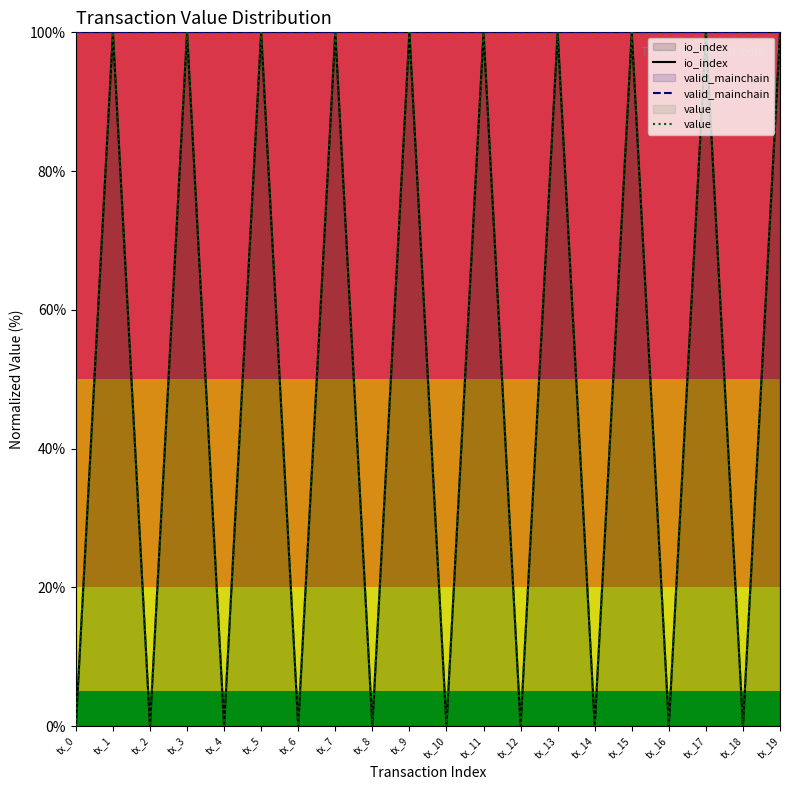

Which has a higher value, tx_10 or tx_11?

tx_11